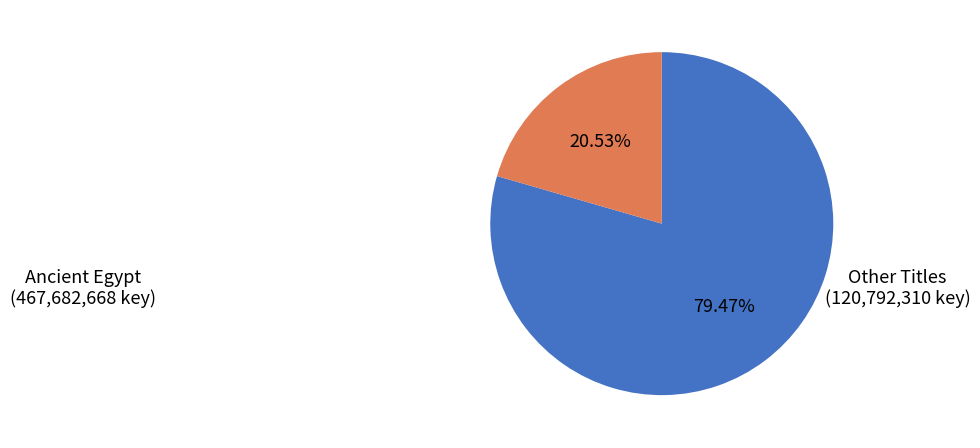

Is there any slice that represents more than half of the pie?

Yes